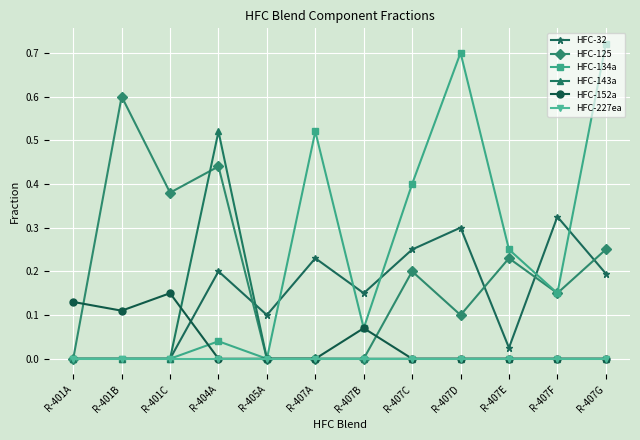

Rank the series by their maximum value, from highest to lowest.

HFC-134a, HFC-125, HFC-143a, HFC-32, HFC-152a, HFC-227ea